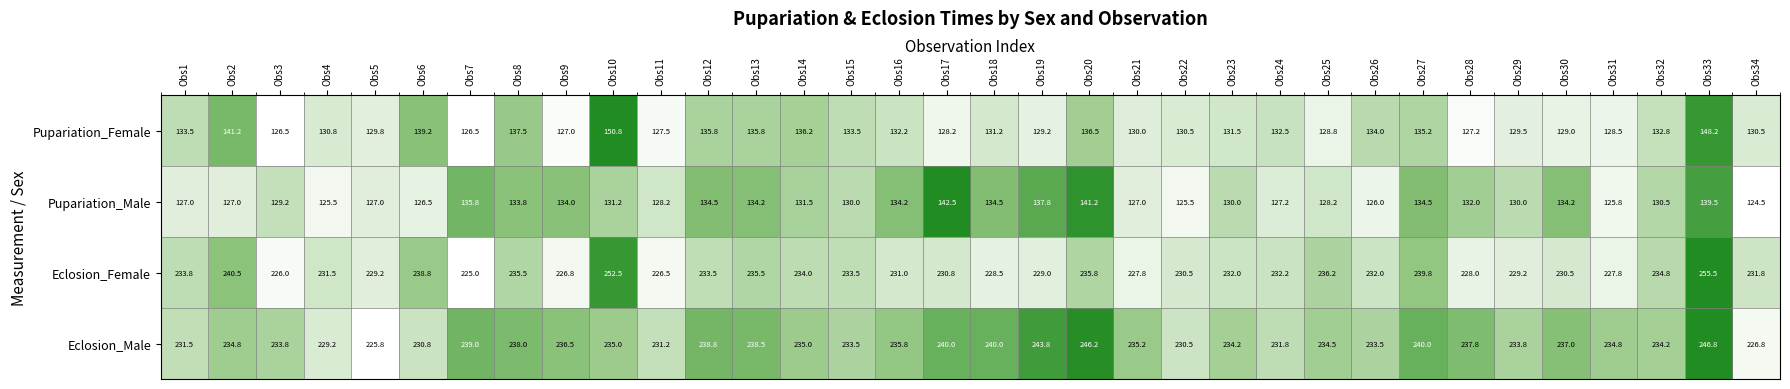

Between Obs8 and Obs23, which series saw the biggest shift?

Pupariation_Female